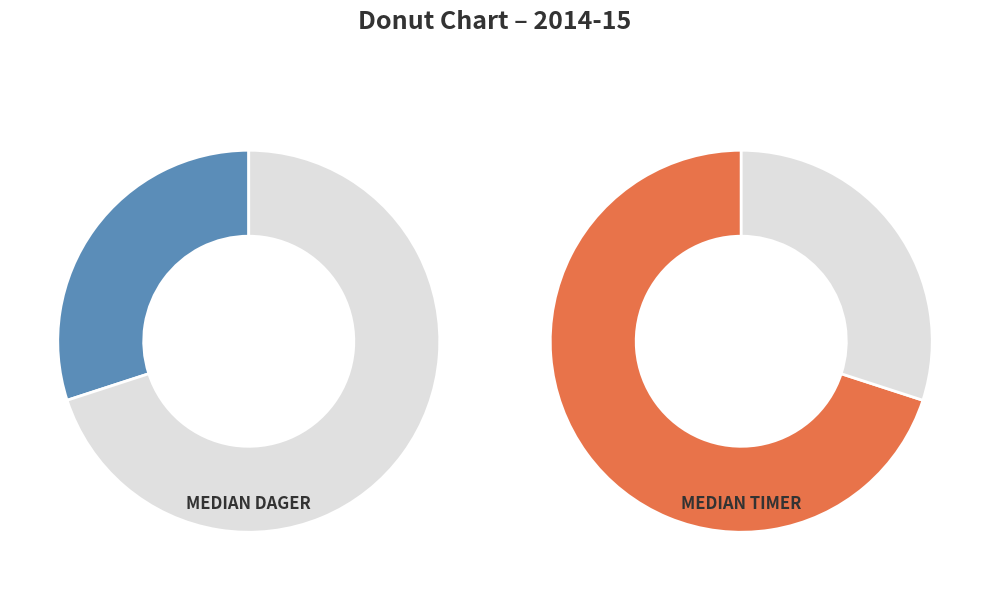

Does Median dager represent more than half of the total?

No